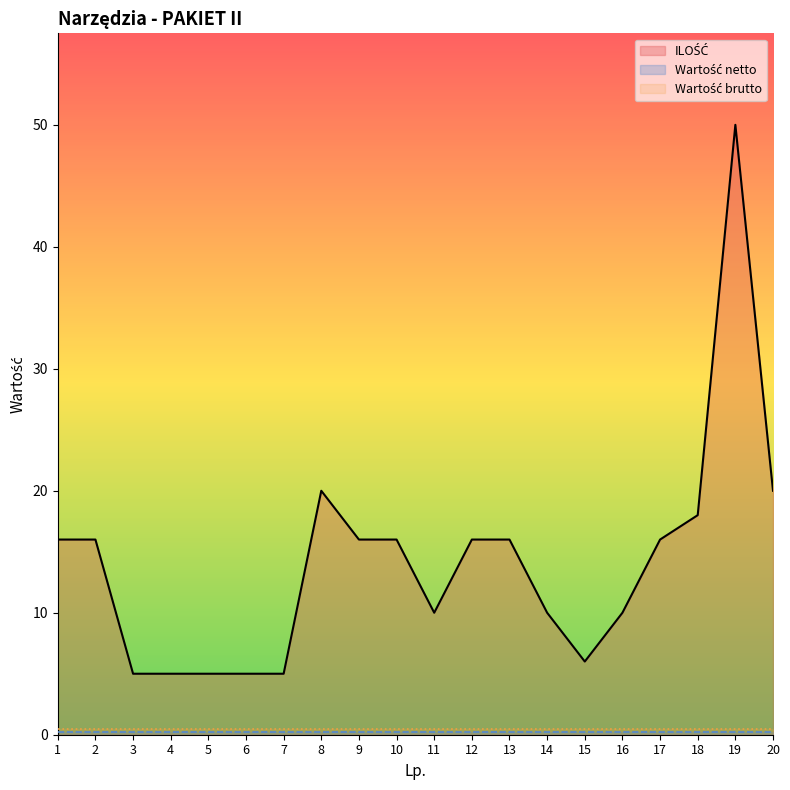

What is the total value across all series at 4?

5.7